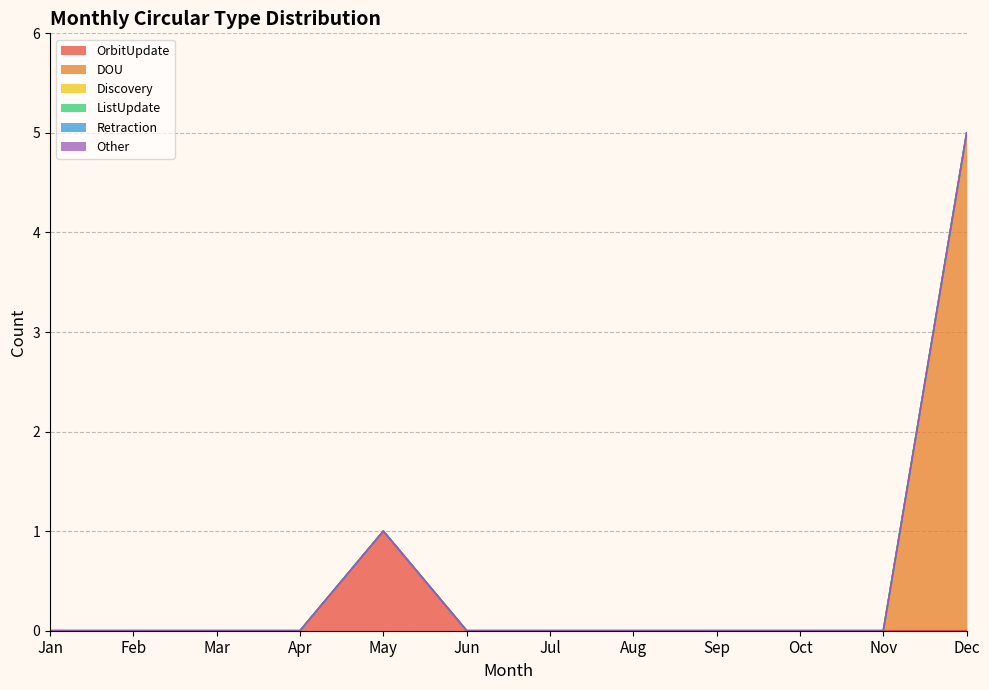

Is it true that ListUpdate equals 0 at Jan?

True